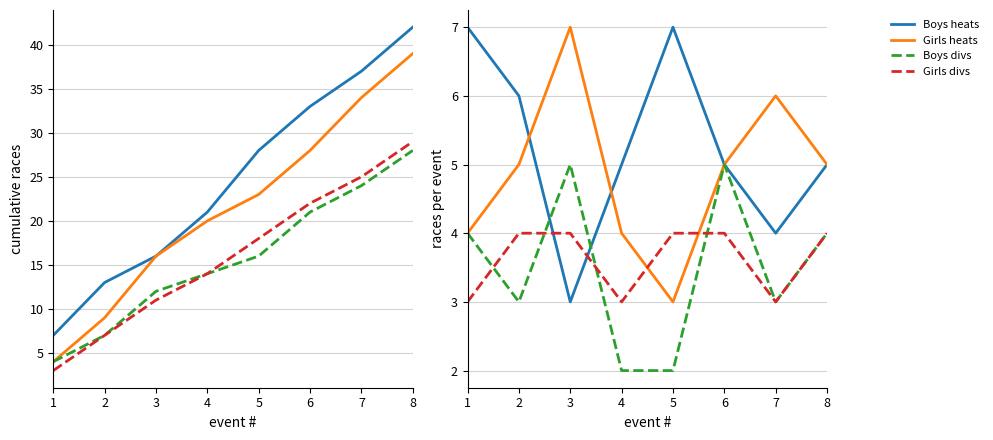

Is it true that Boys heats equals 5 at 7?

False